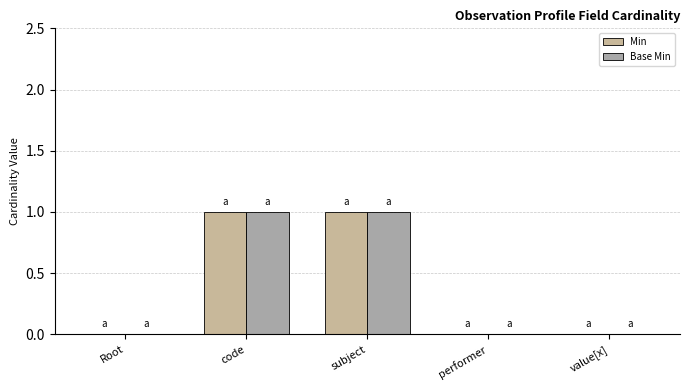

Are the bars horizontal?

No